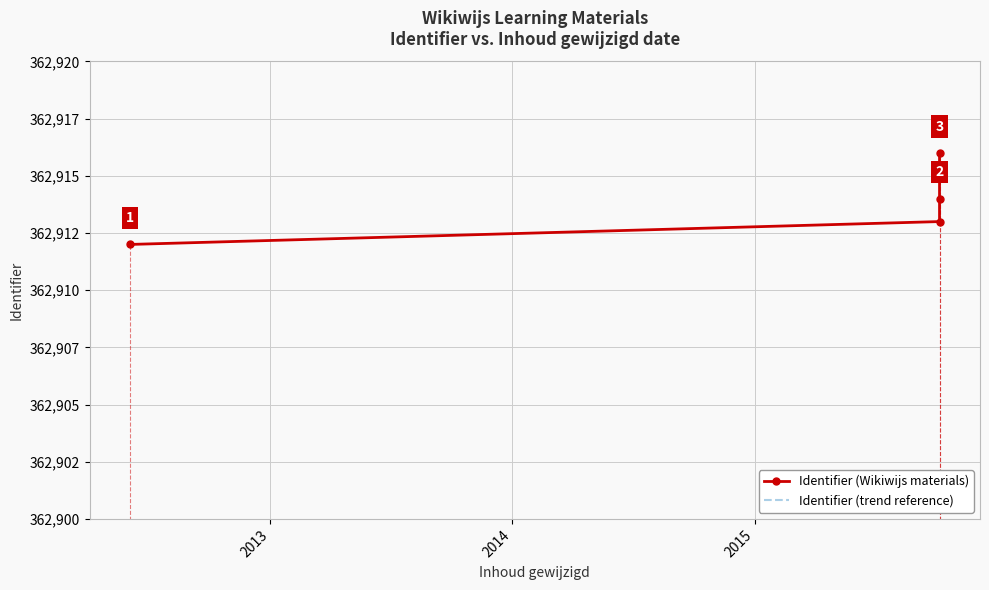

True or false: Identifier (trend reference) has more than 1 points higher than both neighbors.

False